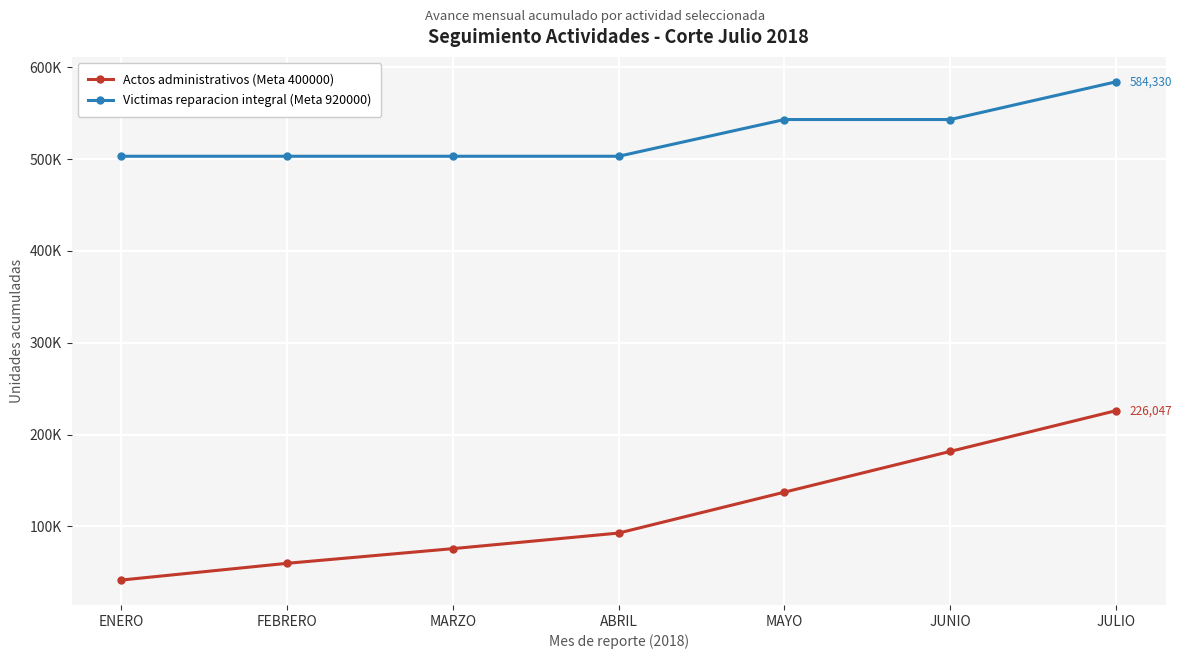

What are all the series names shown in the legend?

Actos administrativos (Meta 400000), Victimas reparacion integral (Meta 920000)